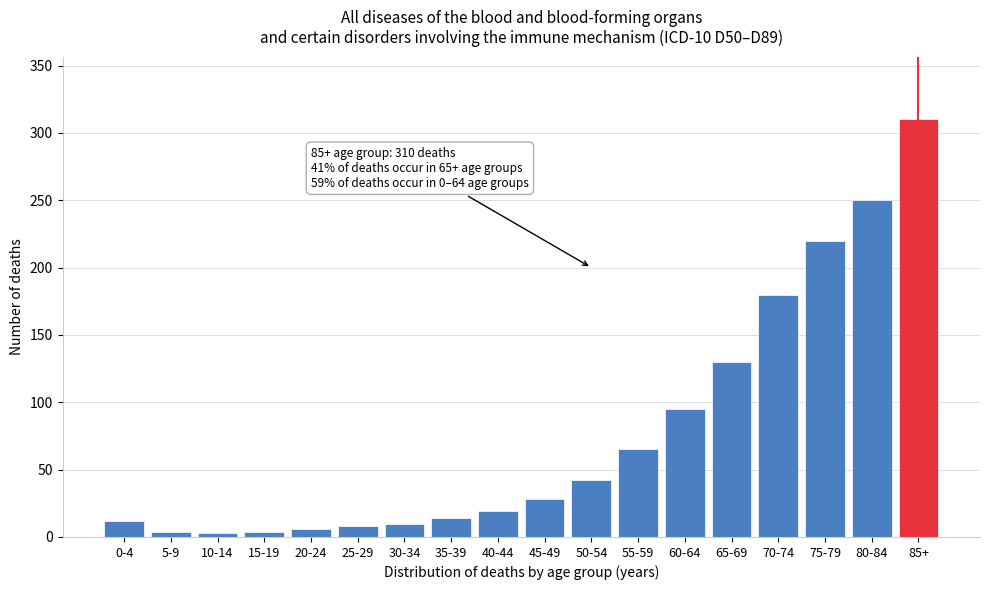

What is the average value?

78